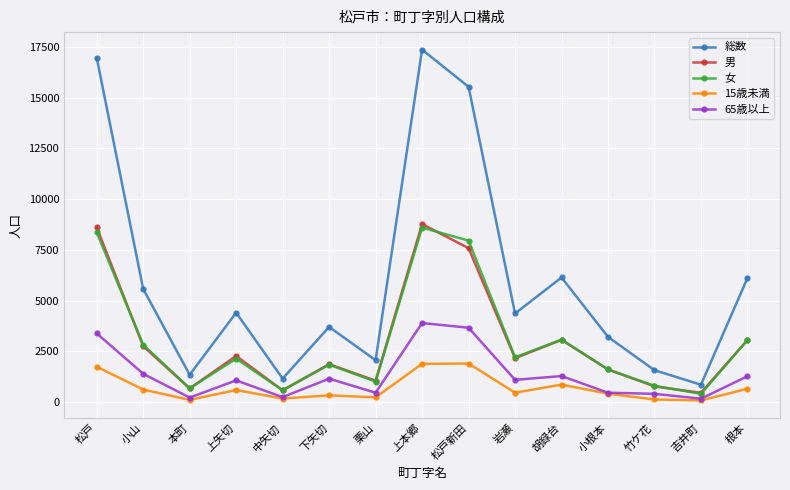

True or false: 女 has a value of 3498 at 岩瀬.

False